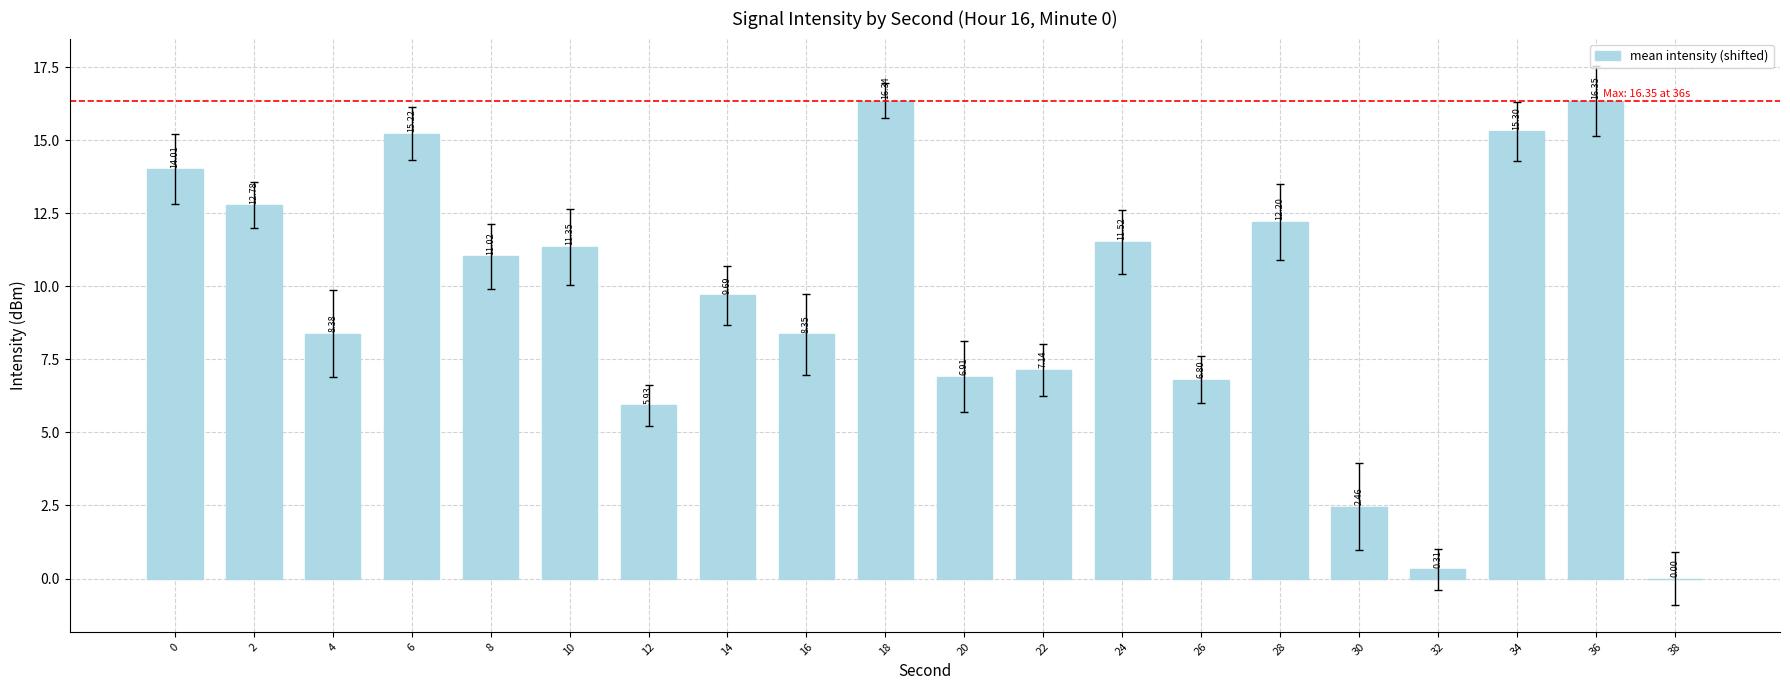

Count the number of categories in the chart.

20